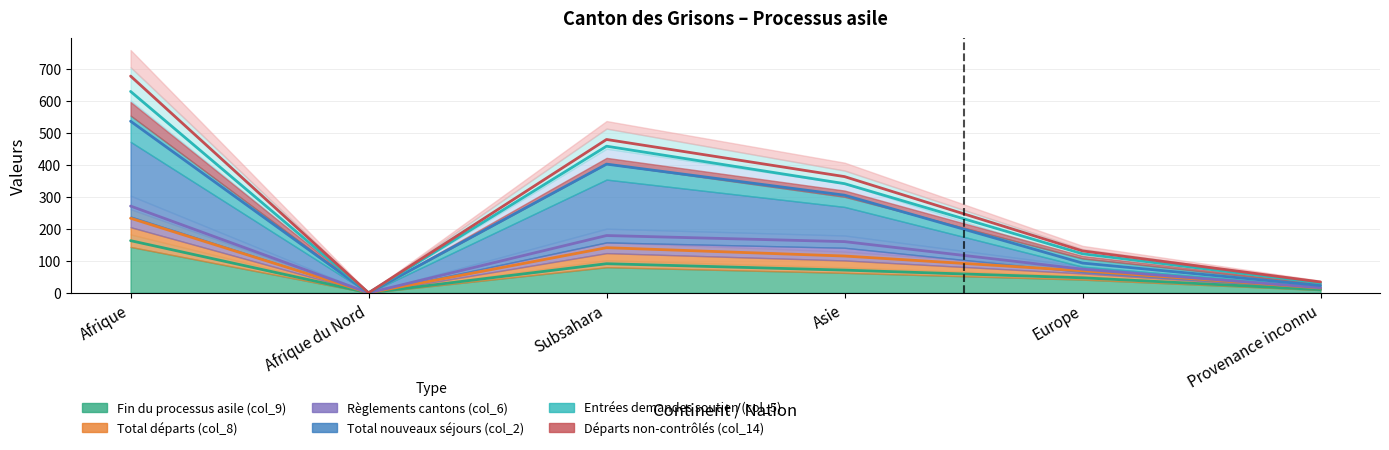

What is the average value of the Total nouveaux séjours (col_2) series?

226